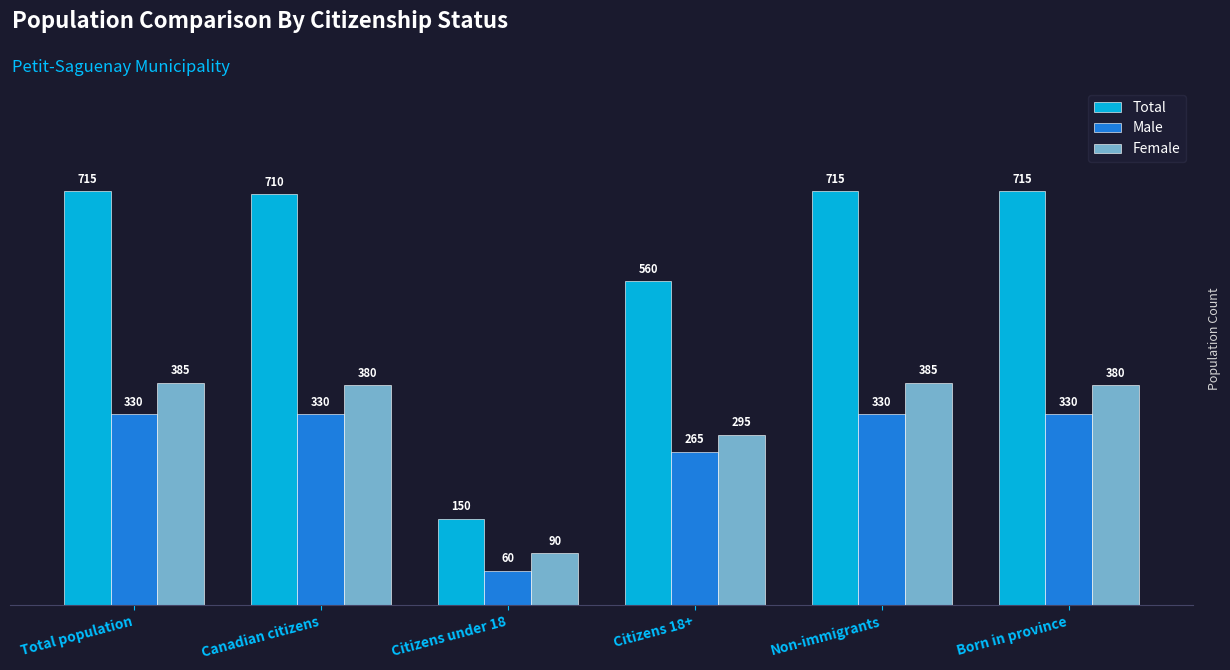

Reading left to right, list all the values displayed in this chart.

Total: Total population=715	Canadian citizens=710	Citizens under 18=150	Citizens 18+=560	Non-immigrants=715	Born in province=715
Male: Total population=330	Canadian citizens=330	Citizens under 18=60	Citizens 18+=265	Non-immigrants=330	Born in province=330
Female: Total population=385	Canadian citizens=380	Citizens under 18=90	Citizens 18+=295	Non-immigrants=385	Born in province=380